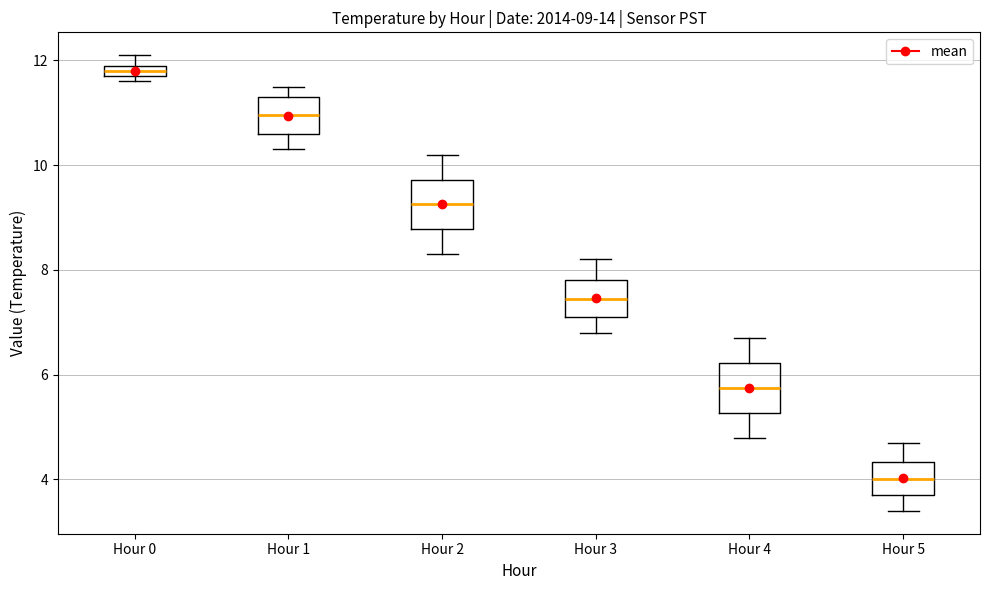

Which box's median line is the lowest?

Hour 5